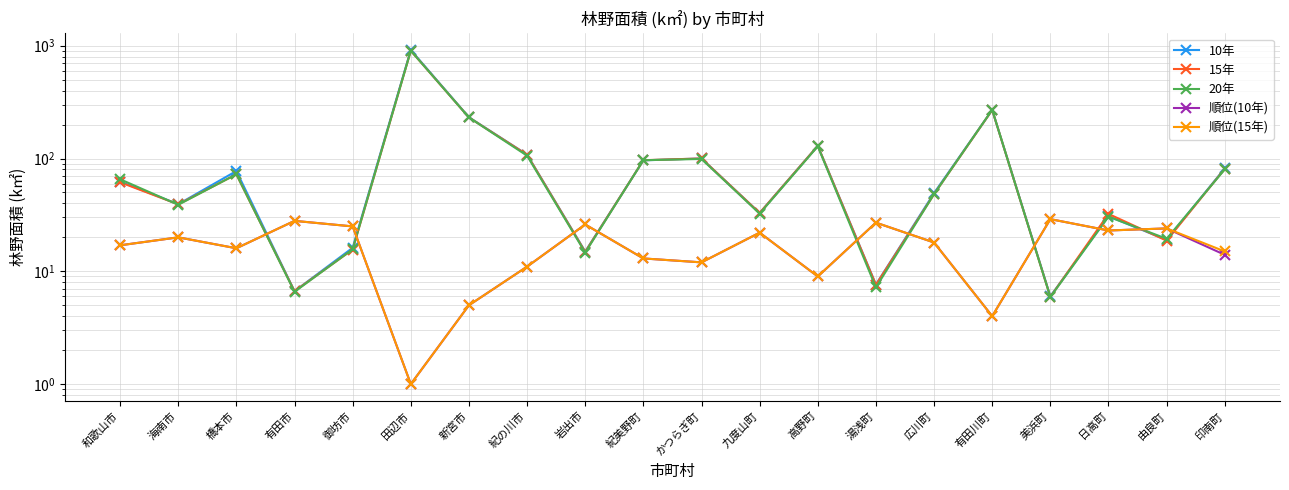

What value does the 順位(15年) series have at 由良町?

24.0